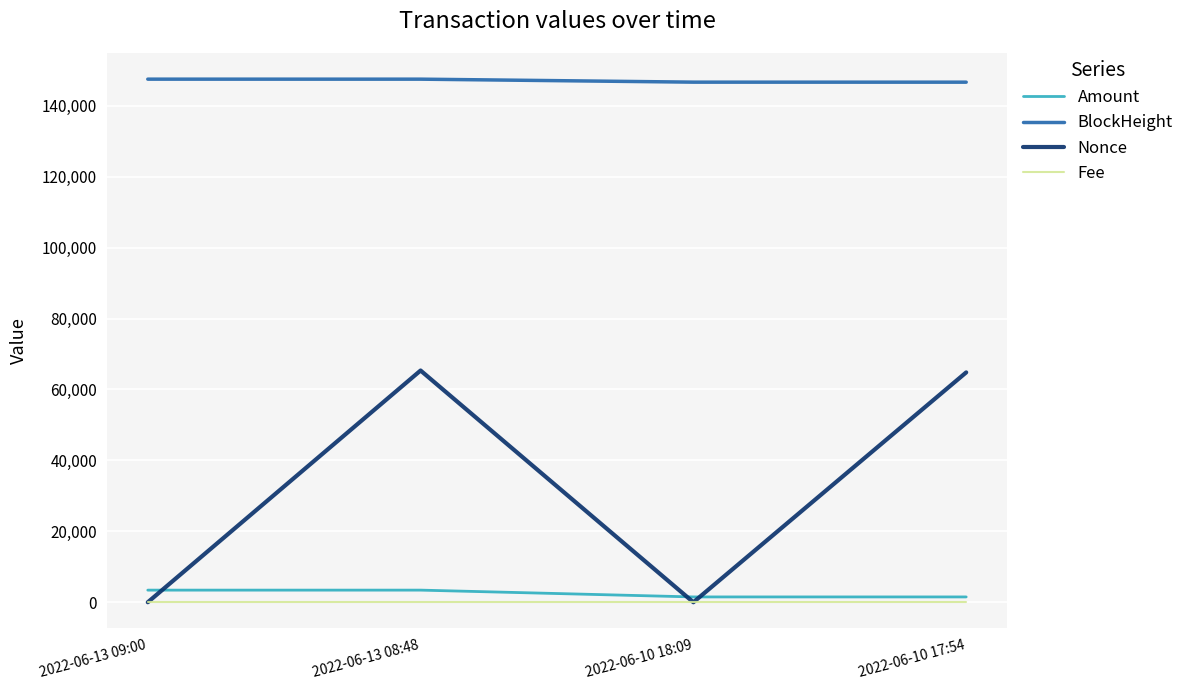

At 2022-06-13 08:48, list the series in order from smallest to largest.

Fee, Amount, Nonce, BlockHeight